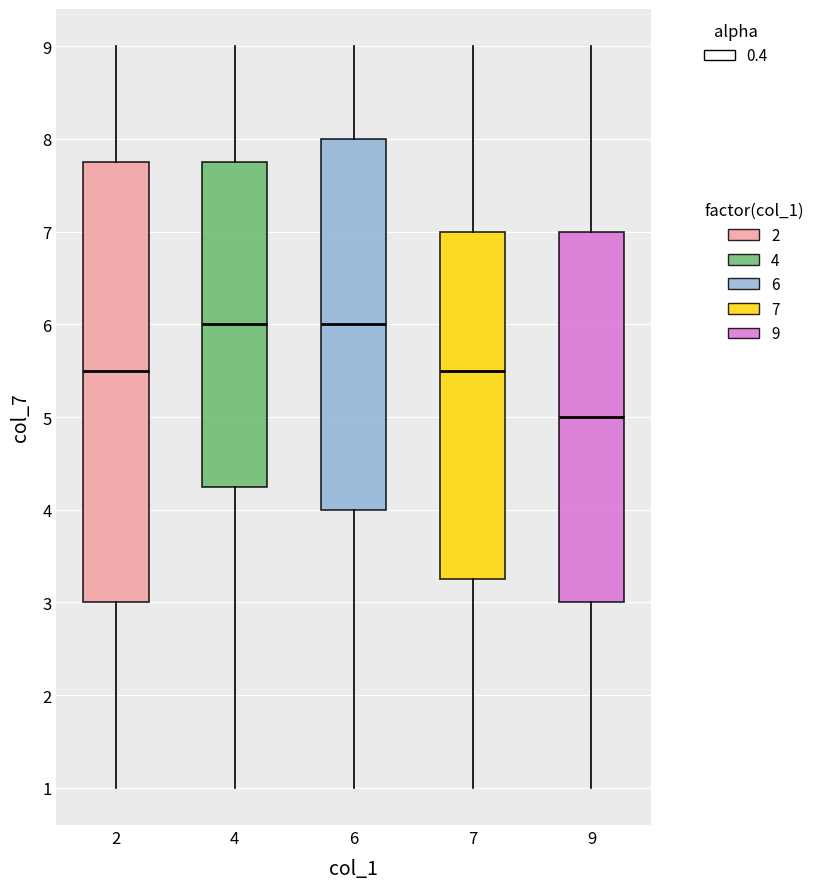

Which box is the tallest, from its lower edge to its upper edge?

2